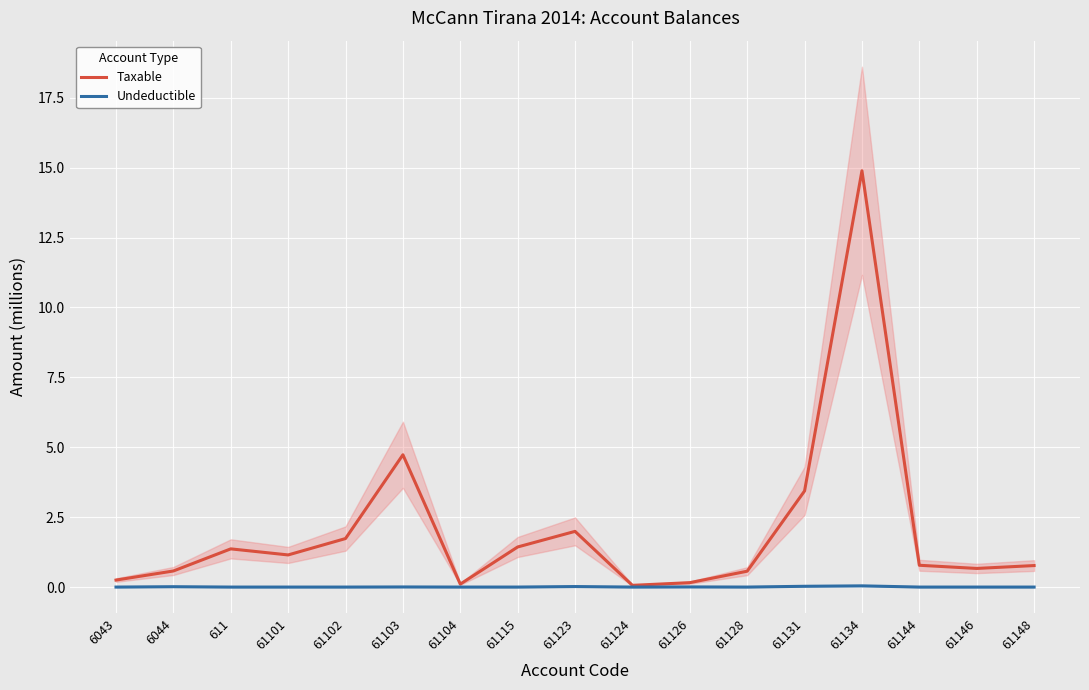

Which category has the highest value in the Undeductible series?

61134